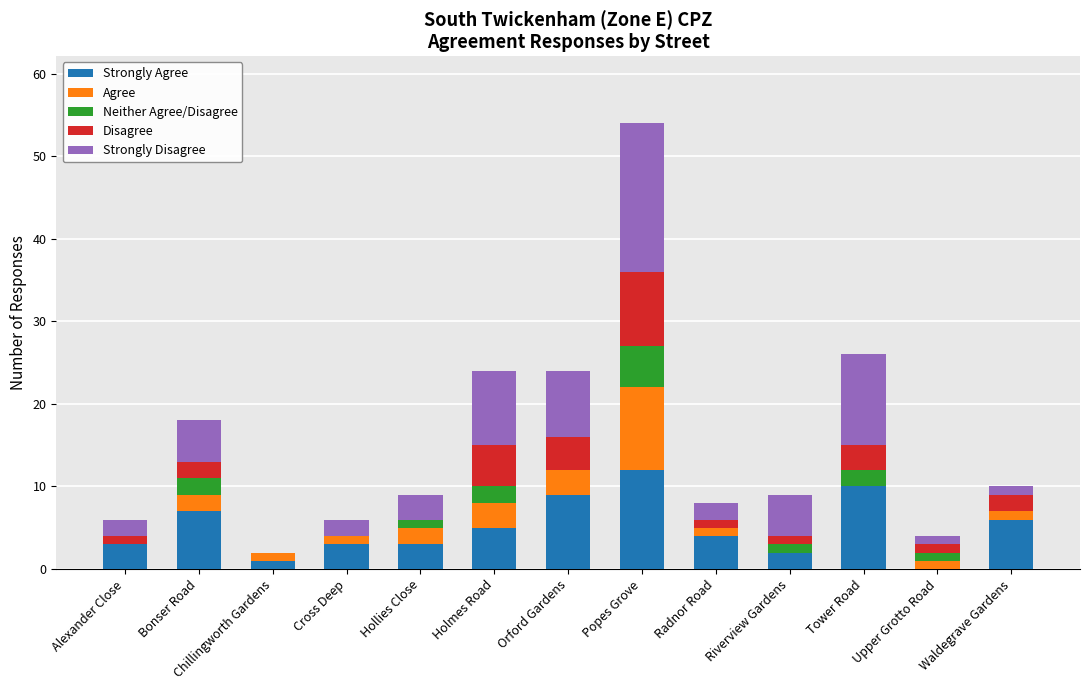

At which category is the sum across all series the highest?

Popes Grove